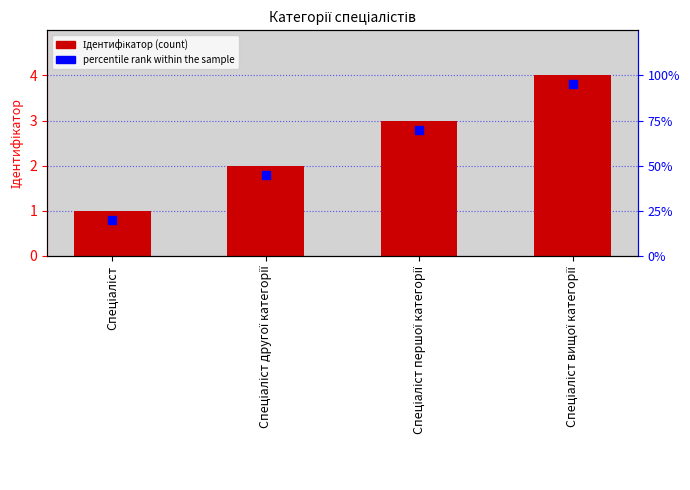

Which series contains the highest Y value?

Ідентифікатор